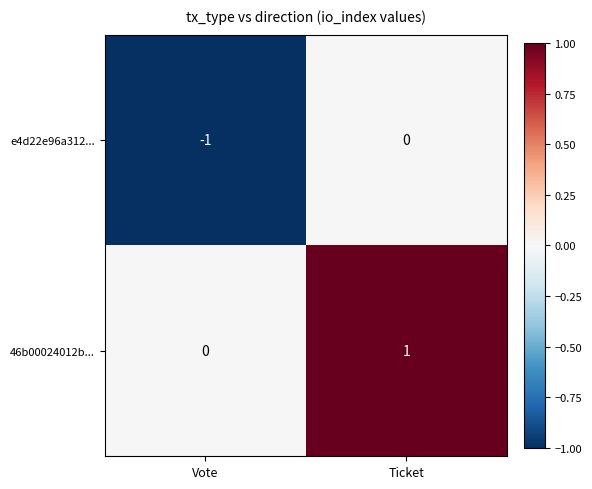

Which label corresponds to the largest value in the chart?

Ticket